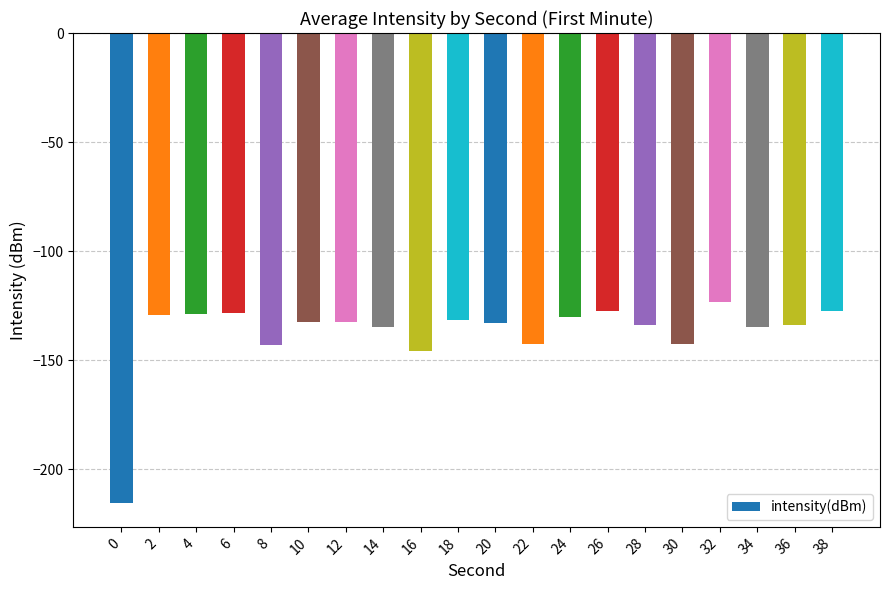

What is the maximum value shown in the chart?

-123.4